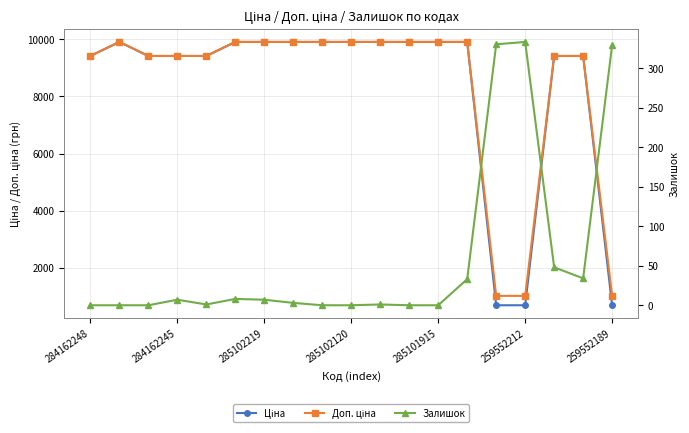

True or false: Залишок has a value of 1.3 at 285101915.

False